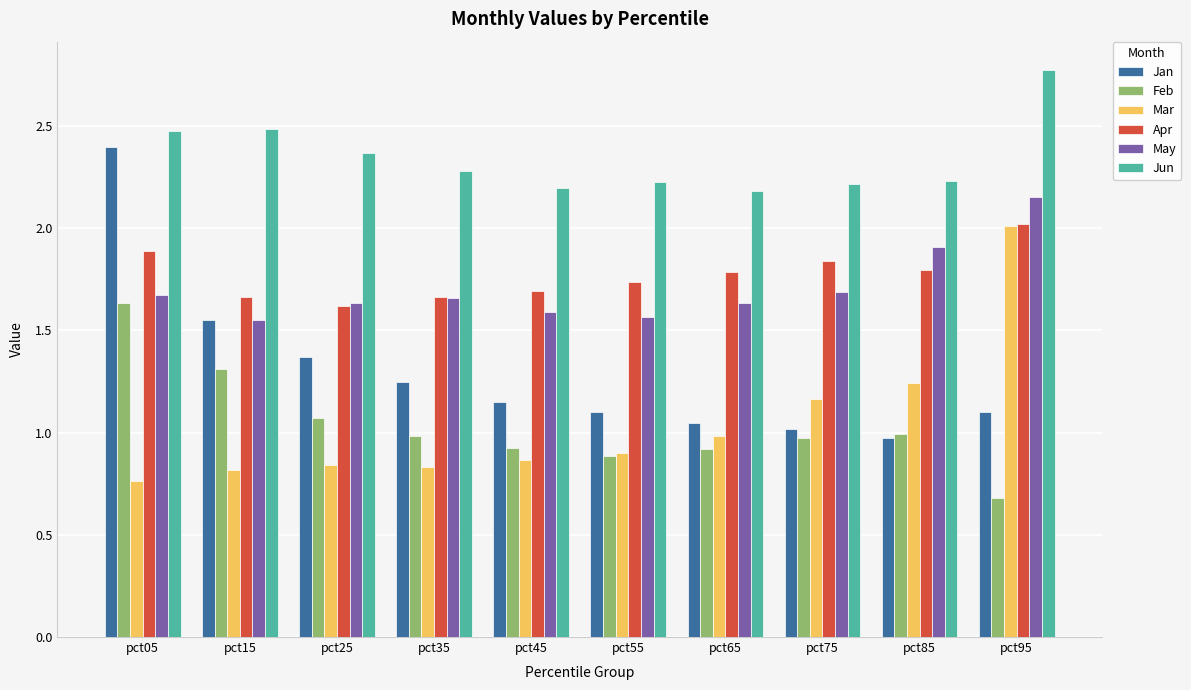

At which category does the chart reach its peak across all series?

pct95